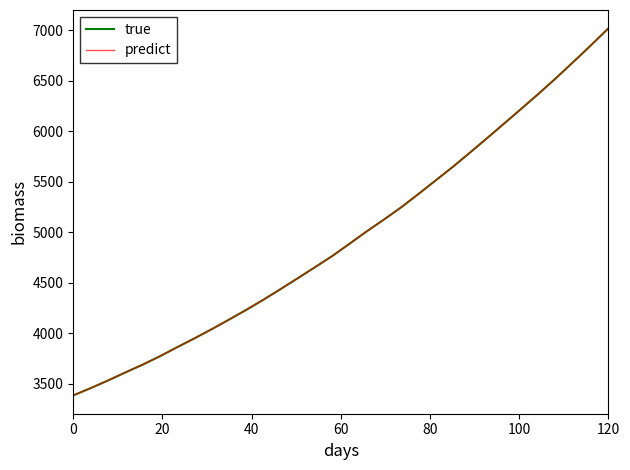

True or false: true has more than 0 interior local peaks.

False